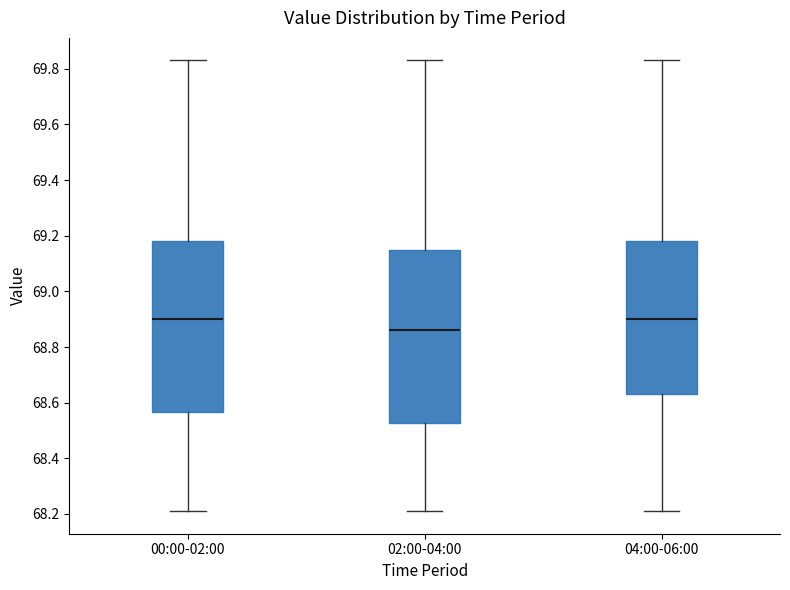

Reading left to right, read every box against the y-axis: the position of its median line, the range the box covers, and the ends of its whiskers. The values are not printed on the chart, so give them approximately, as read against the axis.

00:00-02:00: median 68.90, box 68.56 to 69.18, whiskers 68.22 to 69.84
02:00-04:00: median 68.86, box 68.52 to 69.16, whiskers 68.22 to 69.84
04:00-06:00: median 68.90, box 68.64 to 69.18, whiskers 68.22 to 69.84